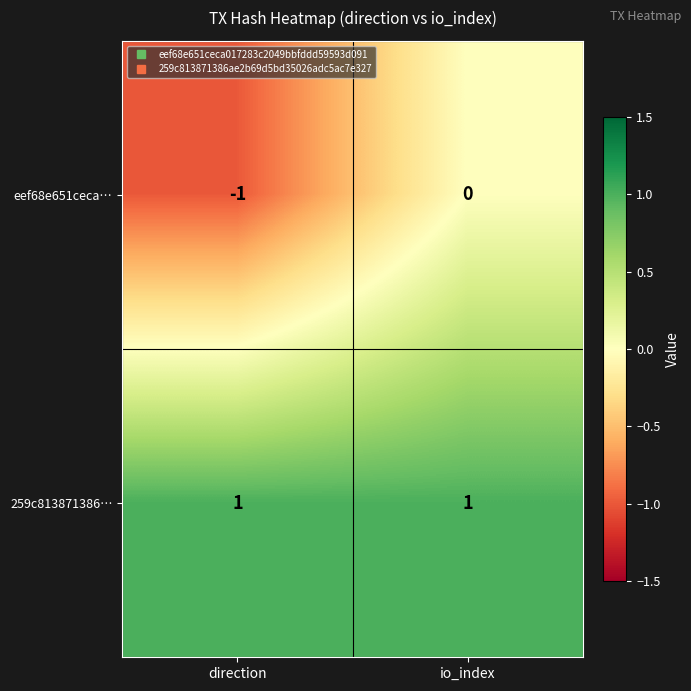

Rank the categories by eef68e651ceca… value from lowest to highest.

direction, io_index